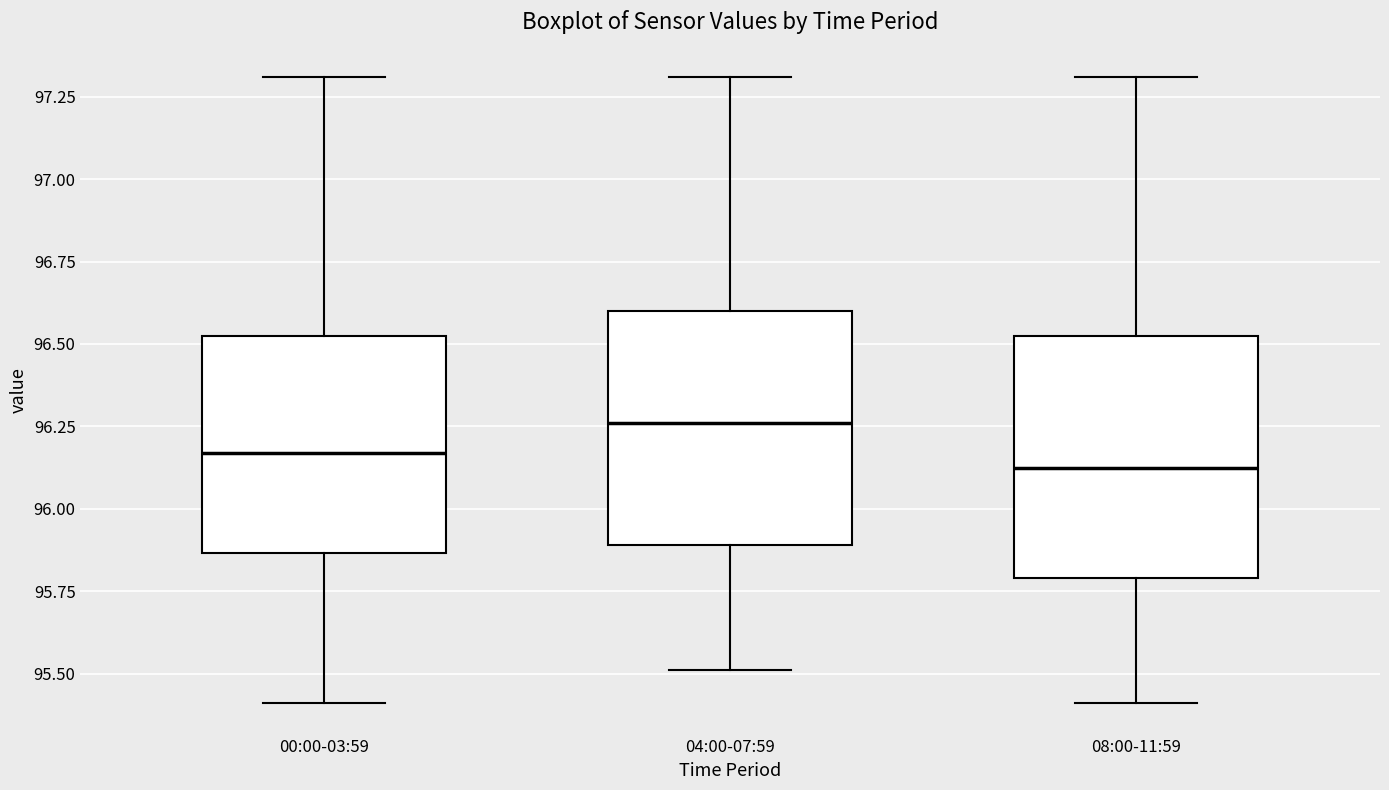

Reading left to right, transcribe this box plot: for each box, give where its median line is, the range the box spans, and where its two whiskers end, as read against the y-axis. The values are not printed on the chart, so give them approximately, as read against the axis.

00:00-03:59: median 96.15, box 95.85 to 96.55, whiskers 95.40 to 97.30
04:00-07:59: median 96.25, box 95.90 to 96.60, whiskers 95.50 to 97.30
08:00-11:59: median 96.15, box 95.80 to 96.55, whiskers 95.40 to 97.30